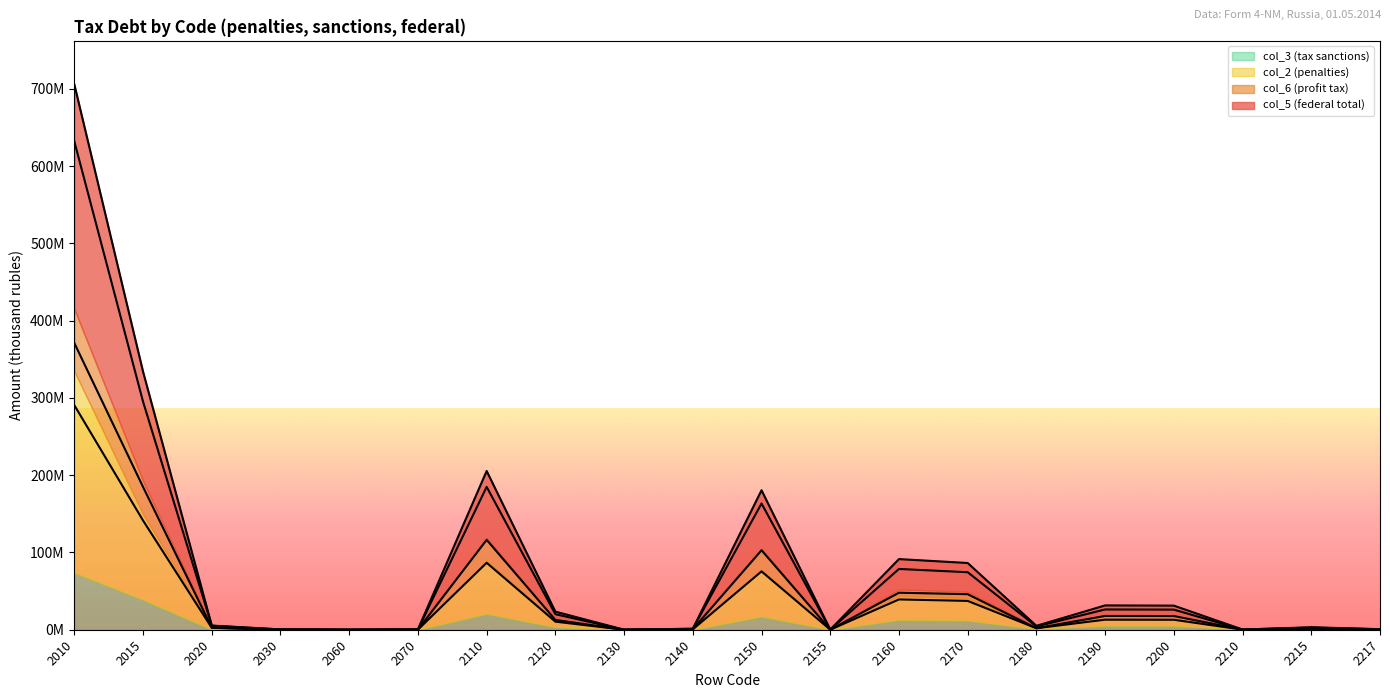

Reading left to right, what are all the values shown in this chart?

col_5 (federal total): 2010=290609927	2015=141348930	2020=2380098	2030=170661	2060=904	2070=169757	2110=86639423	2120=10464465	2130=18146	2140=577071	2150=75497167	2155=82574	2160=39222509	2170=37300103	2180=1922406	2190=13018813	2200=12898785	2210=120028	2215=1254625	2217=295609
col_6 (profit tax): 2010=371047886	2015=184753719	2020=2586341	2030=192788	2060=1284	2070=191504	2110=116307184	2120=12706804	2130=21368	2140=636753	2150=102849261	2155=92998	2160=47915234	2170=45992760	2180=1922474	2190=17845170	2200=17699225	2210=145945	2215=1537978	2217=372593
col_2 (penalties): 2010=631959666	2015=295094405	2020=5169402	2030=341102	2060=2281	2070=338821	2110=184869697	2120=20088224	2130=34117	2140=1197492	2150=163387315	2155=162549	2160=78654887	2170=74431685	2180=4223202	2190=26221866	2200=26019799	2210=202067	2215=2826574	2217=612734
col_3 (tax sanctions): 2010=705718433	2015=333945886	2020=5364125	2030=394018	2060=2333	2070=391685	2110=205466321	2120=23419803	2130=39697	2140=1303770	2150=180514866	2155=188185	2160=91437124	2170=86371148	2180=5065976	2190=31472483	2200=31204734	2210=267749	2215=3179210	2217=696872